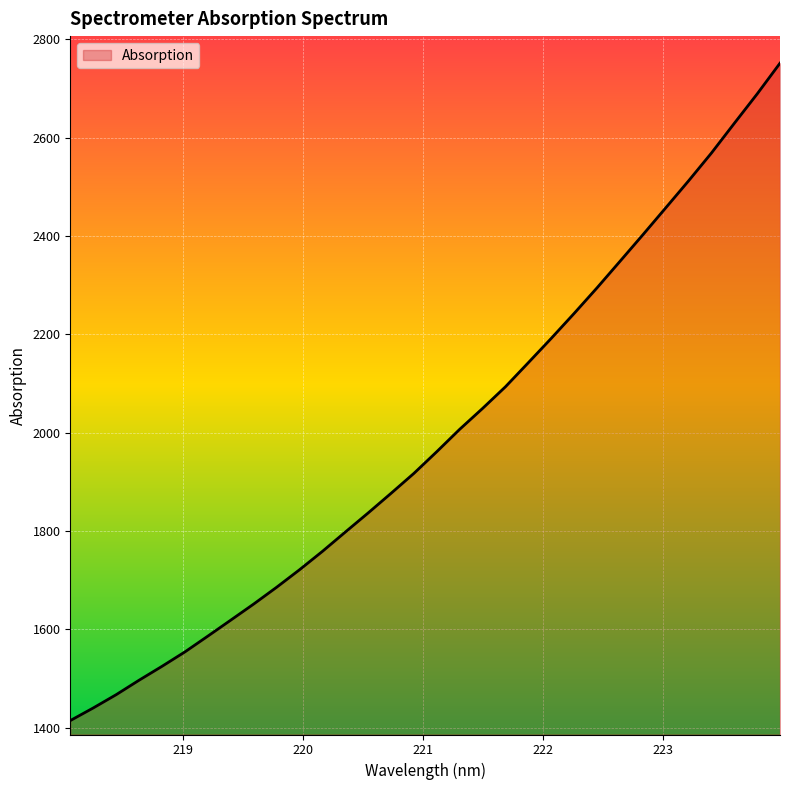

What is the greatest value displayed?

2751.3